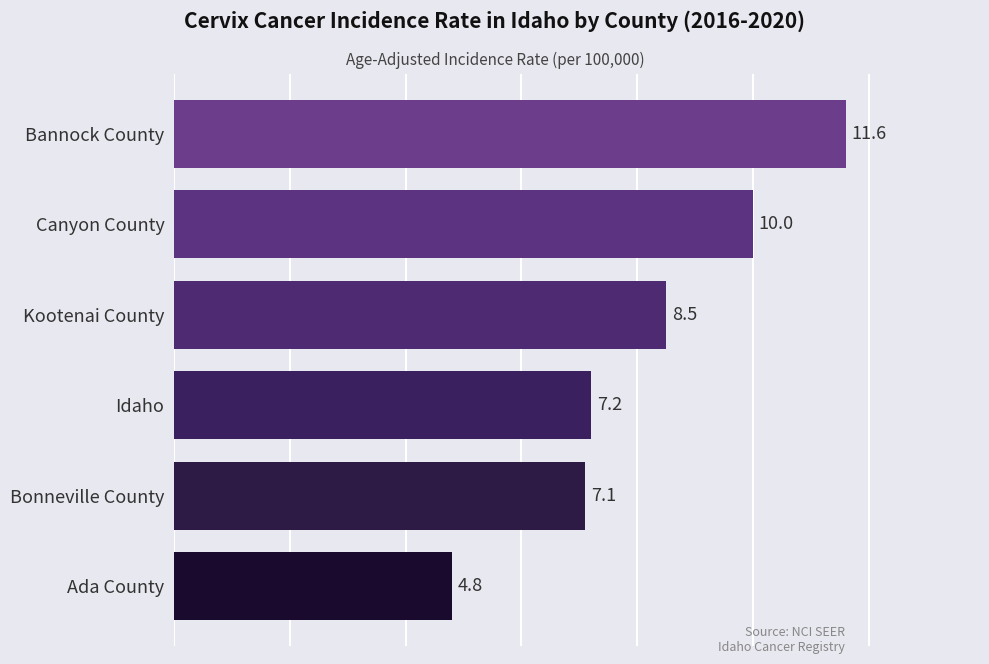

What is the smallest value displayed?

4.8